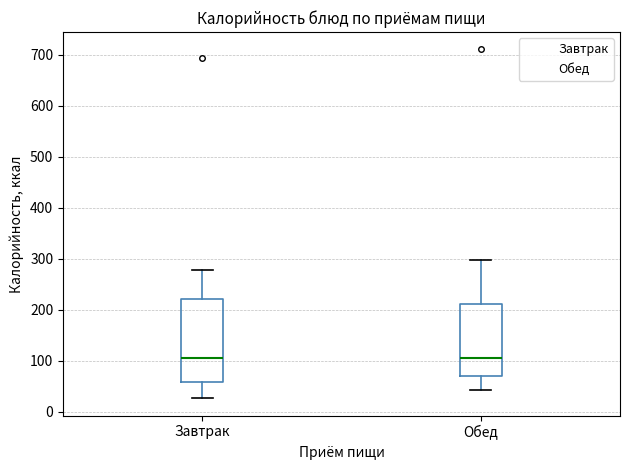

Reading left to right, read every box against the y-axis: the position of its median line, the range the box covers, and the ends of its whiskers. The values are not printed on the chart, so give them approximately, as read against the axis.

Завтрак: median 110, box 60 to 220, whiskers 30 to 280
Обед: median 110, box 70 to 210, whiskers 40 to 300